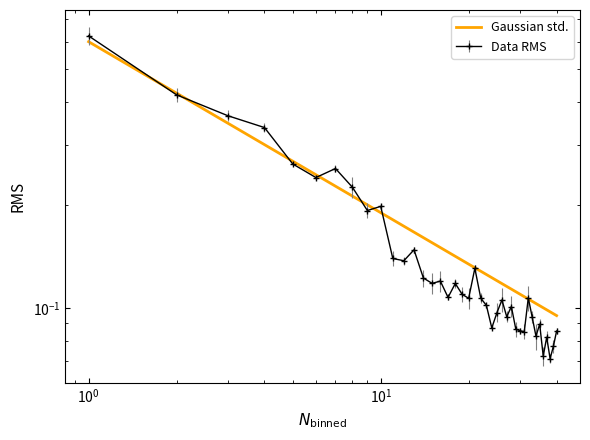

The value at 17 is 0.2. True or false?

False